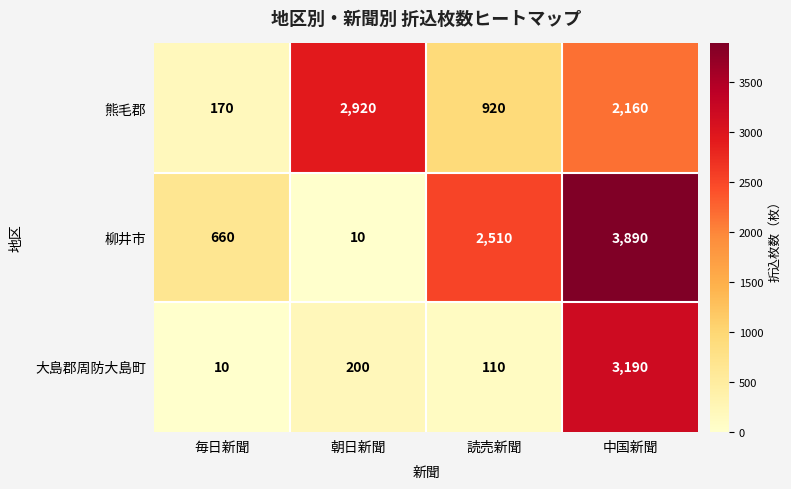

At which label is 柳井市 closest to 1950?

読売新聞